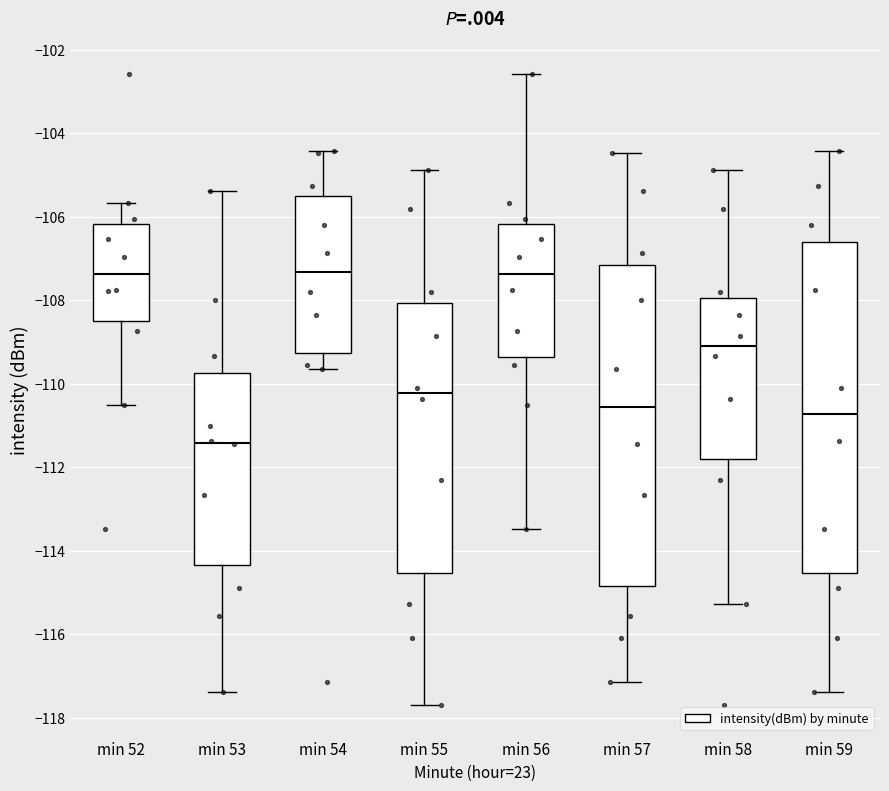

Which box's median line is the lowest?

min 53